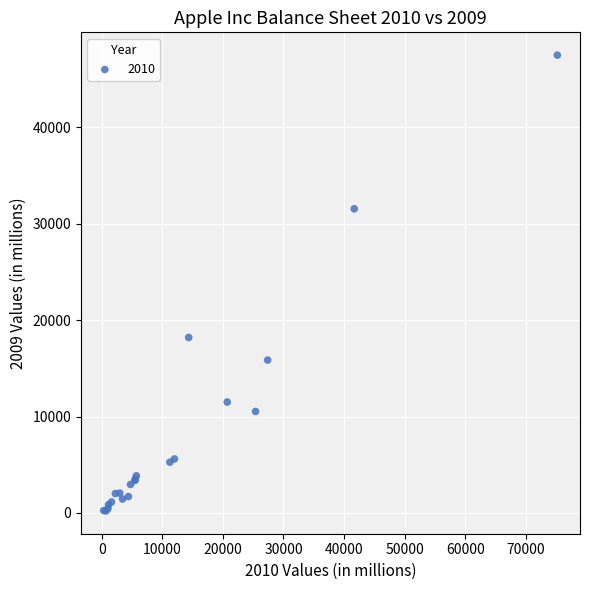

What Y value in the scatter plot is closest to 23853?

18201